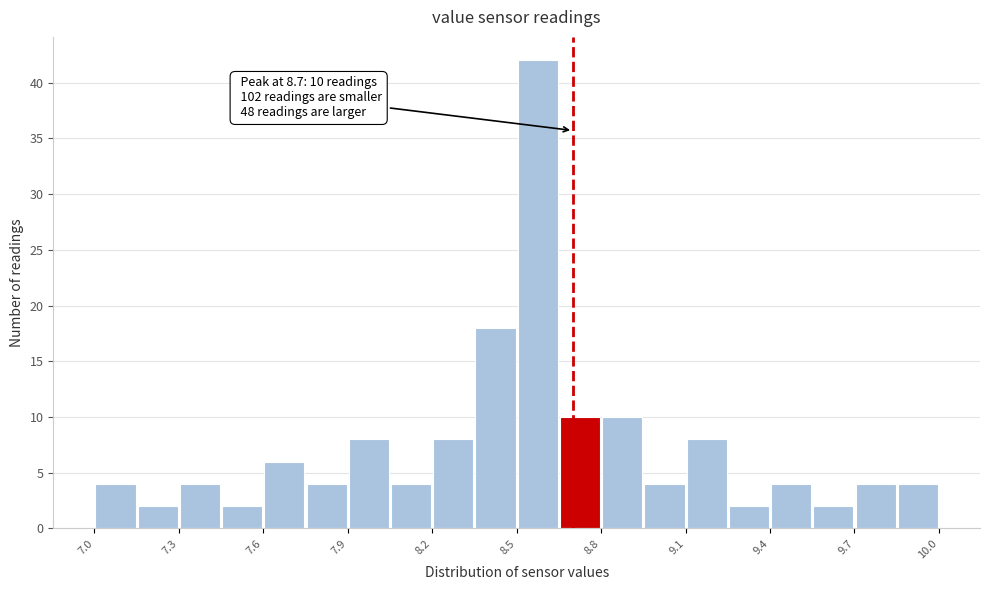

Around what value on the x-axis is the tallest bar? Give the approximate position of its centre, as read against the axis.

8.60